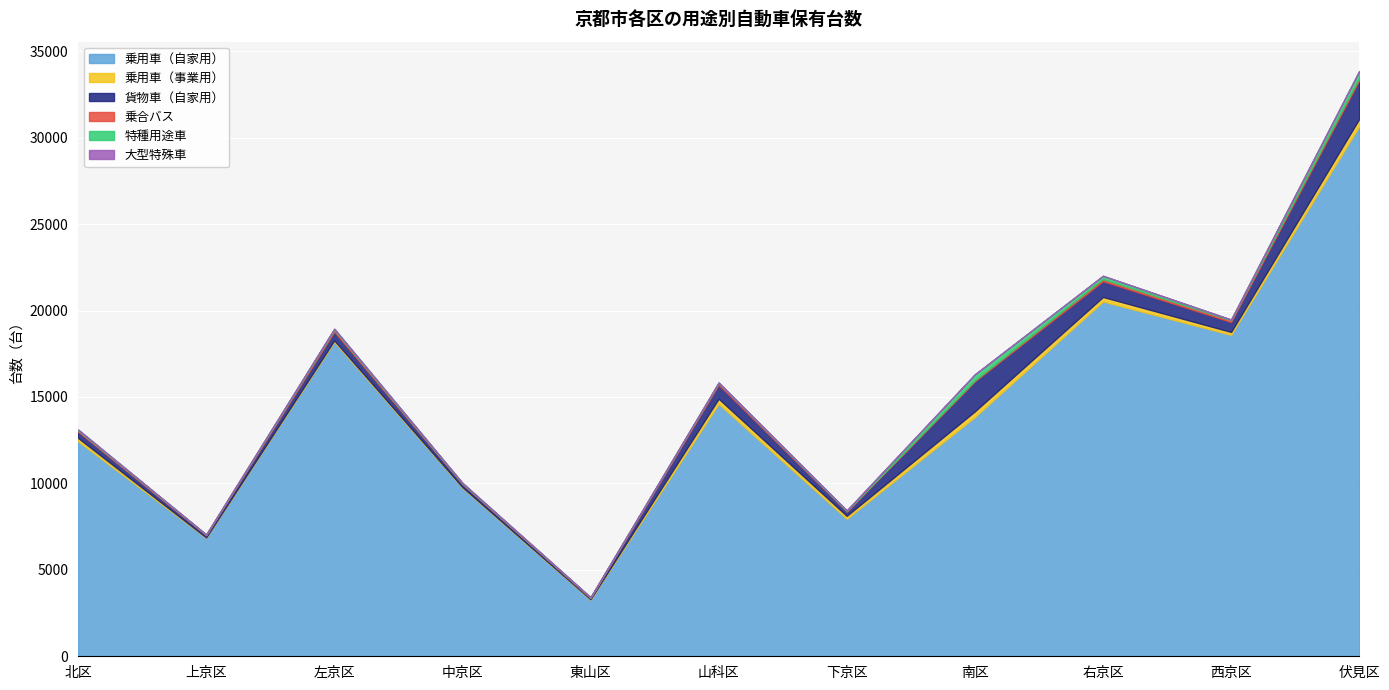

How many lines are shown in the chart?

6